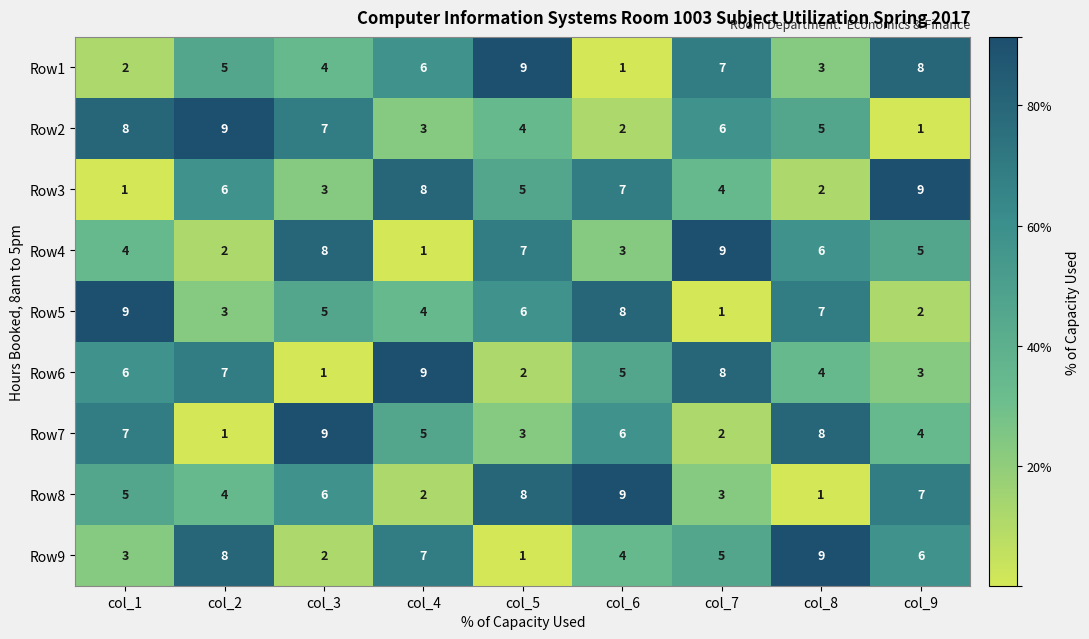

What is the sum of the Row7 values at col_2 and col_6?

7